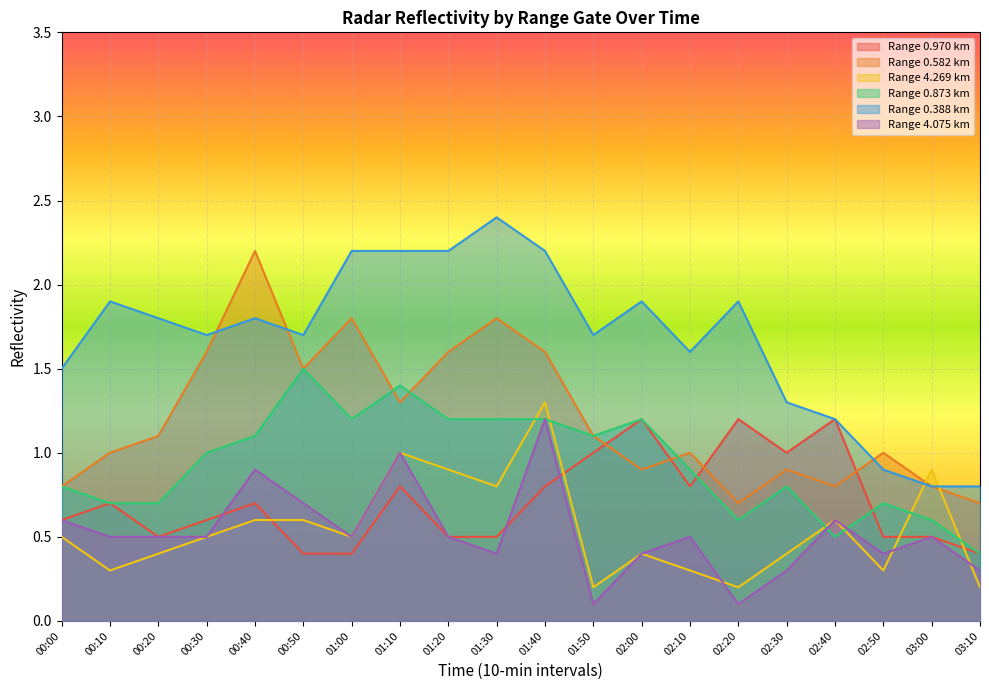

How many distinct data groups are displayed?

6